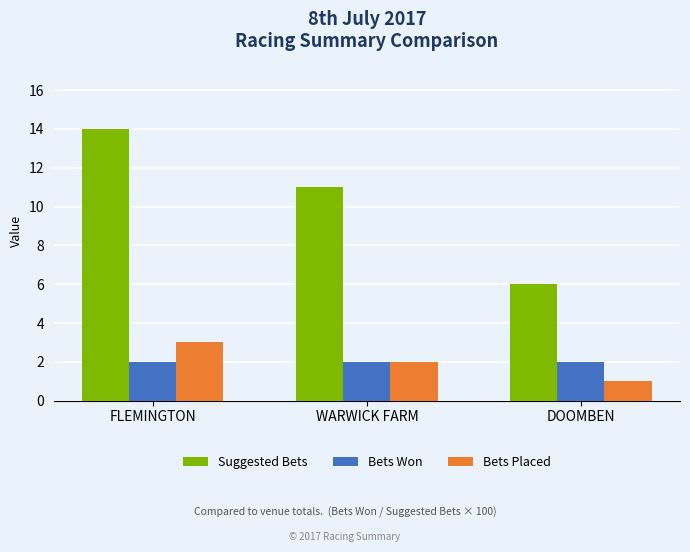

Which label corresponds to the largest value in the chart?

FLEMINGTON